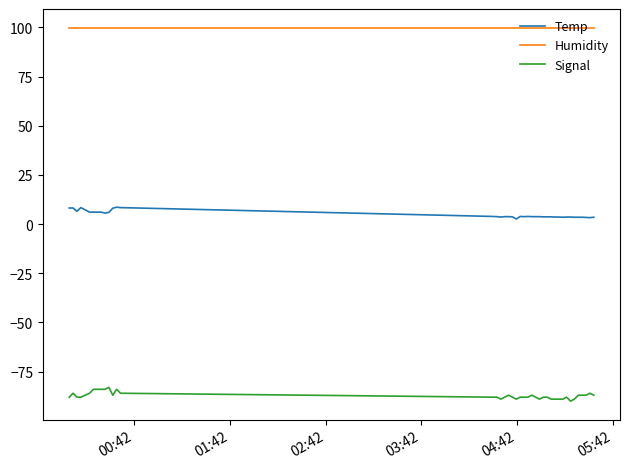

True or false: Signal and Humidity intersect in this chart.

False